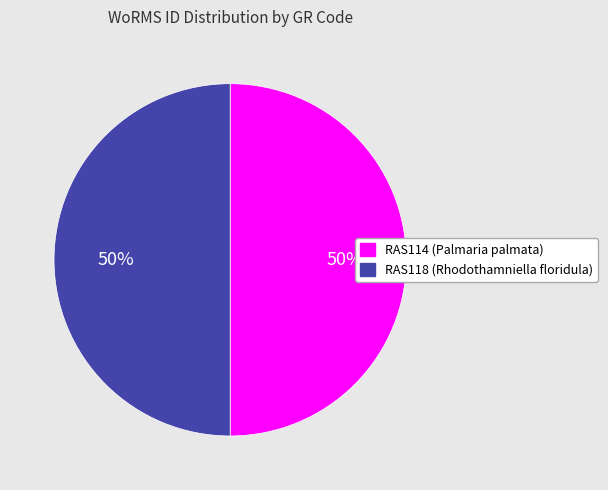

What is the ratio of the value at RAS114 to the value at RAS118?

1.0